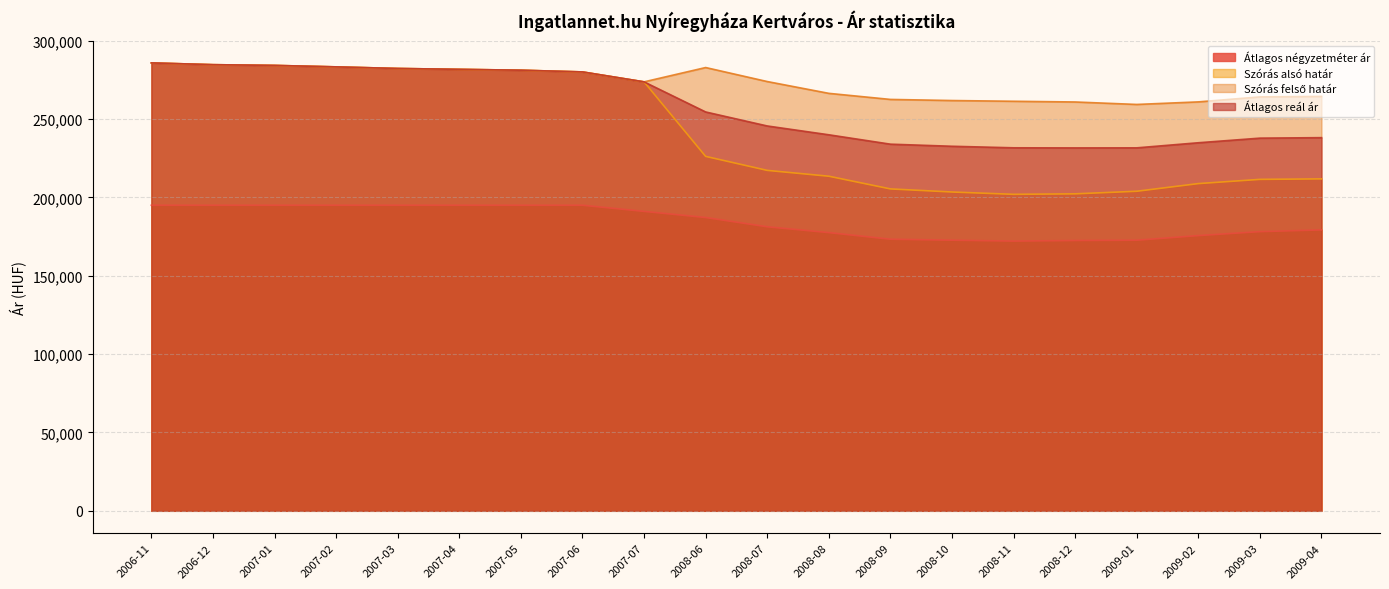

How many values in the Átlagos reál ár series are below 254516?

10